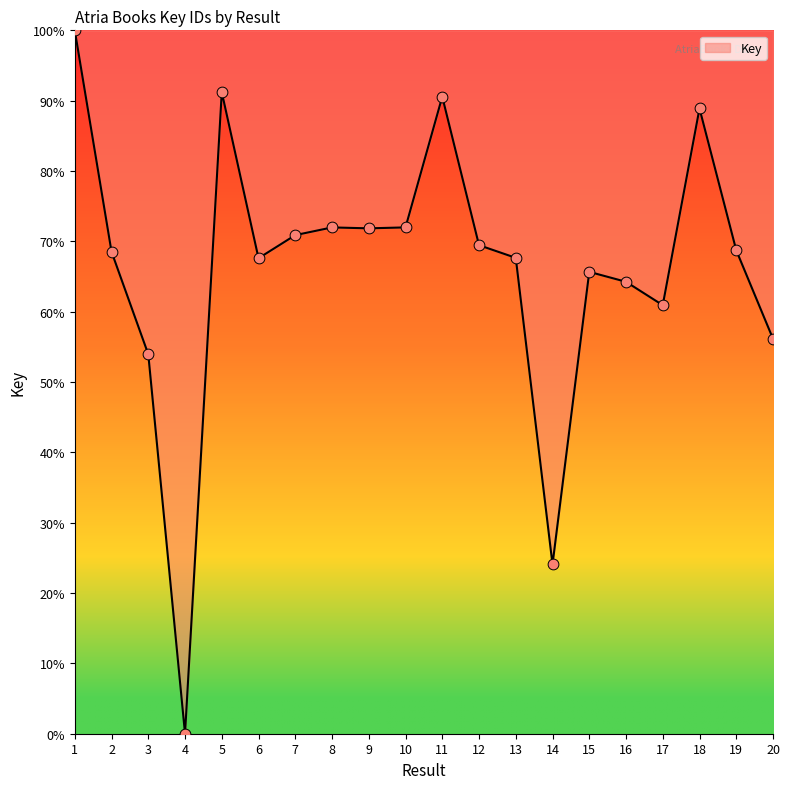

What is the change in value from 10 to 17?

-11.1